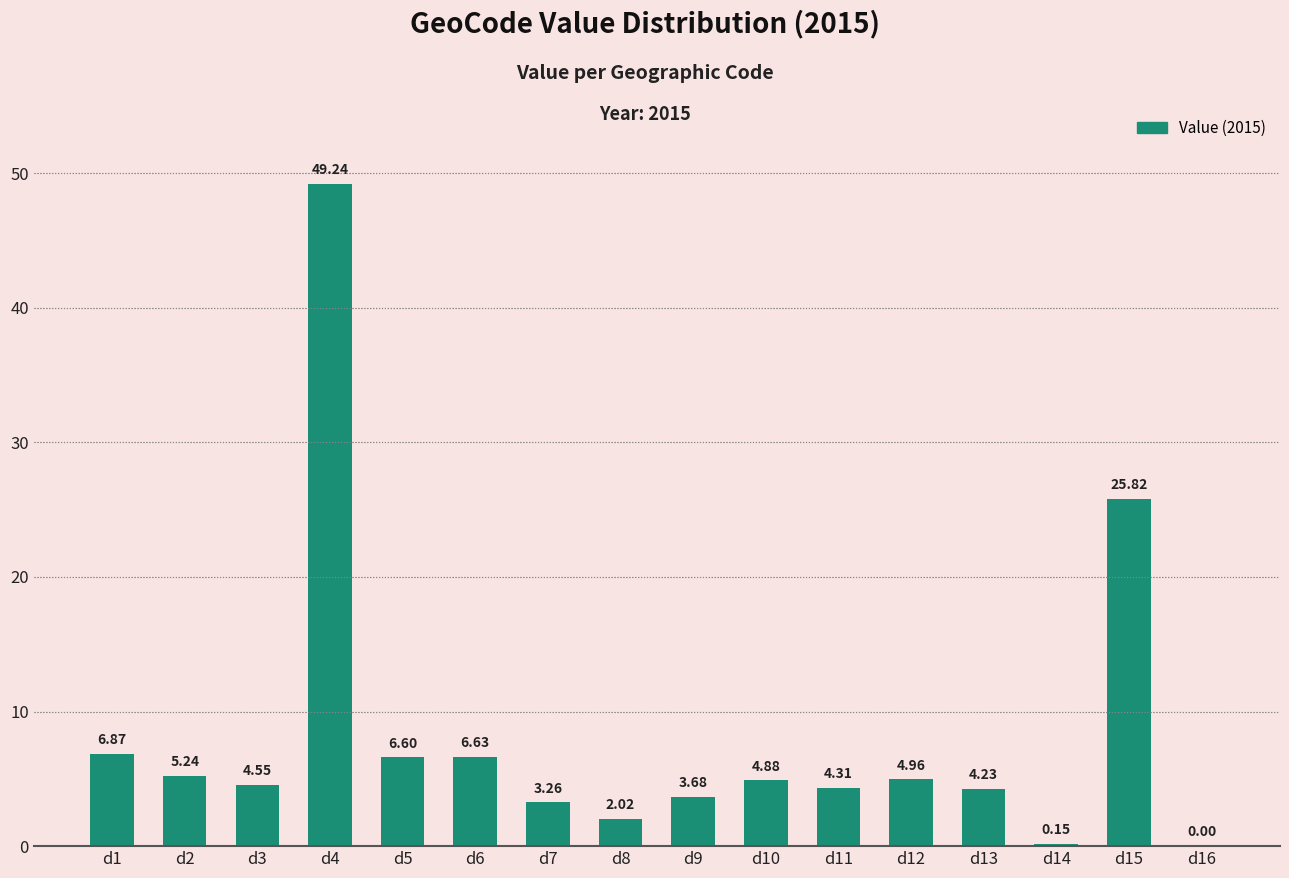

What is the sum of the values at d12 and d2?

10.2